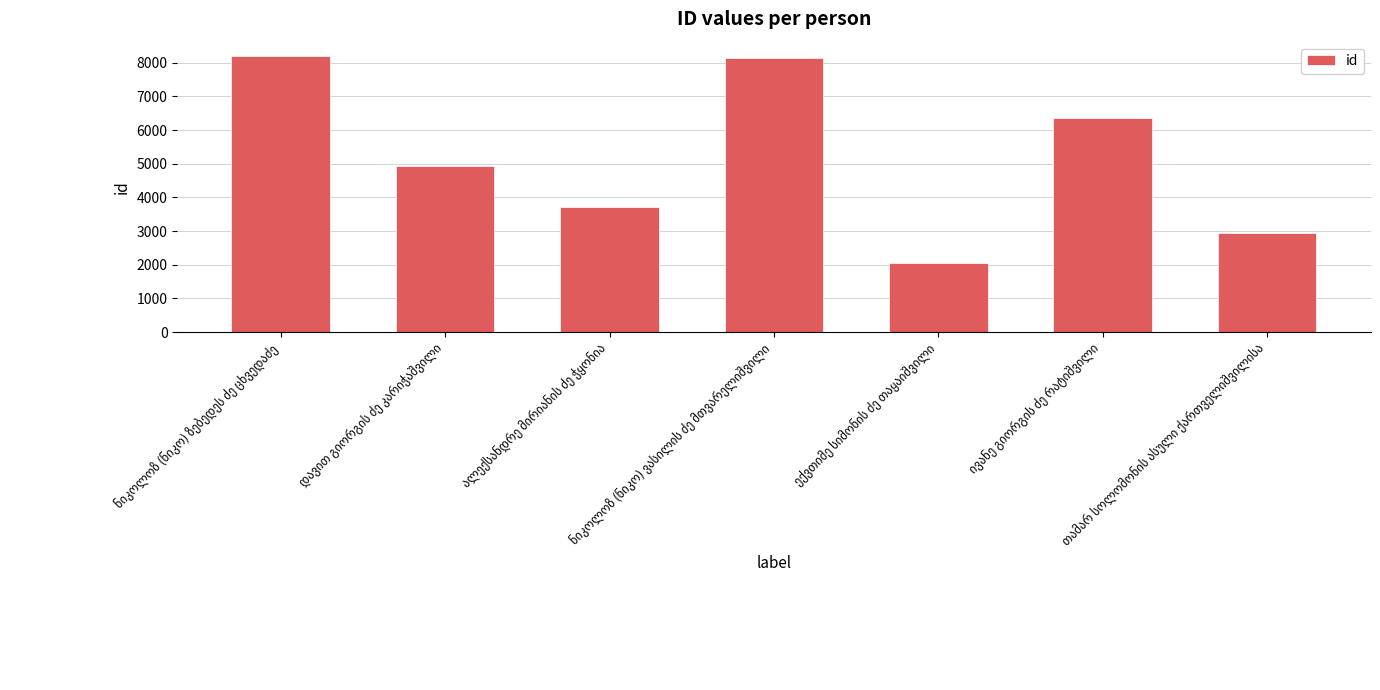

How many categories are shown in the chart?

7